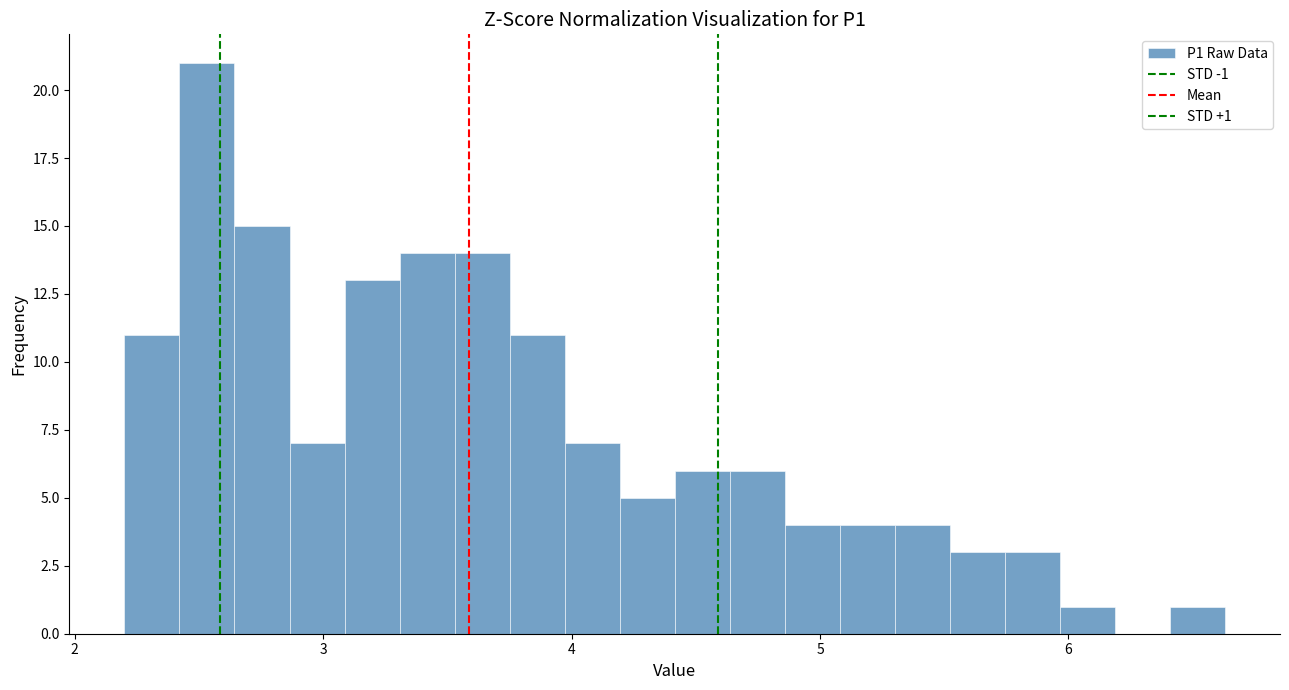

Read against the x-axis, roughly where is the centre of the tallest bar?

2.5